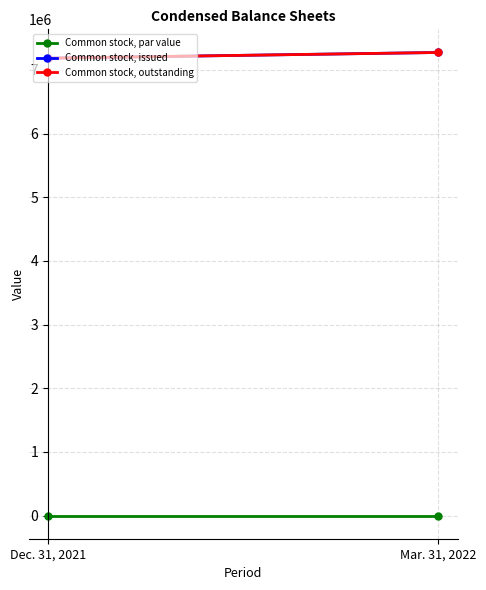

The Common stock, outstanding series shows 7273051.0 at Mar. 31, 2022. True or false?

True